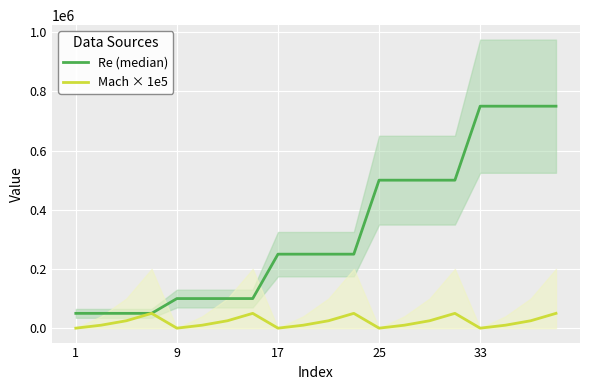

True or false: Re (median) has a value of 1064247 at 33.

False